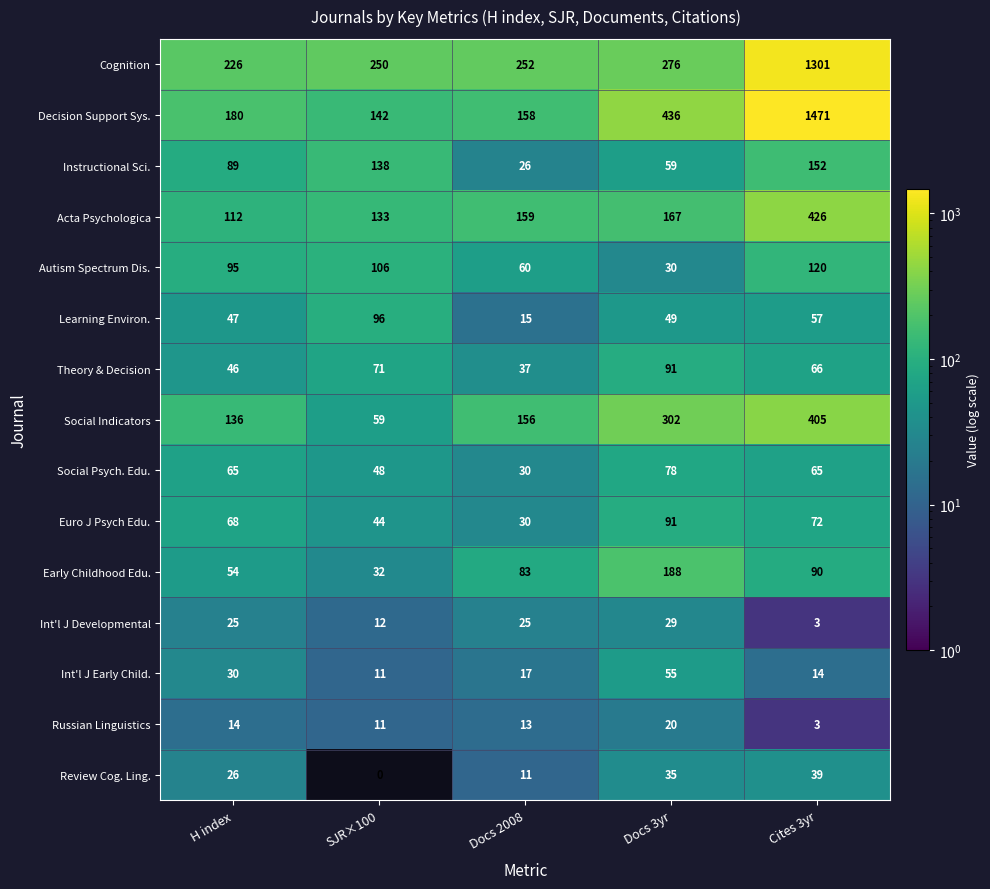

What is the average value of the Acta Psychologica series?

199